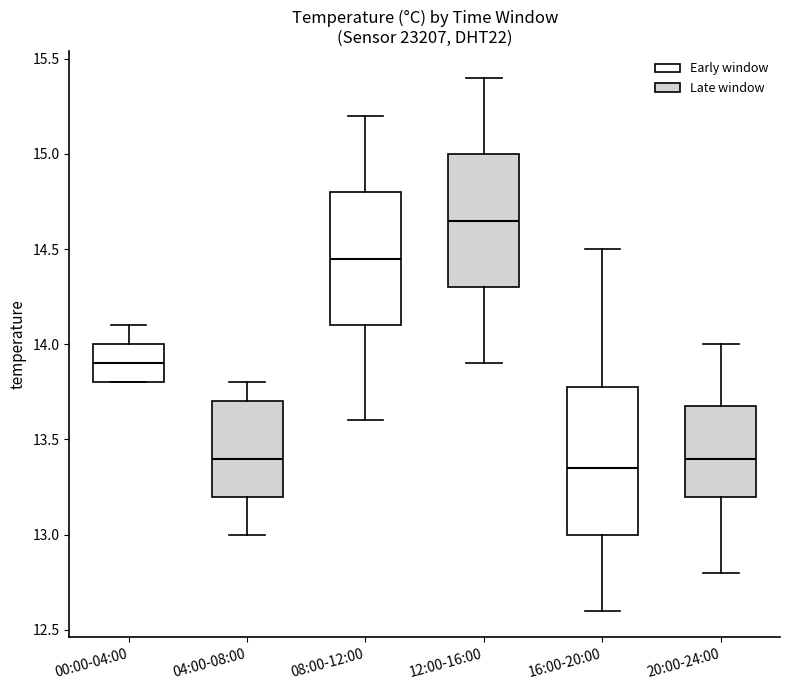

Comparing the boxes themselves (not the whiskers), which one is the tallest?

16:00-20:00